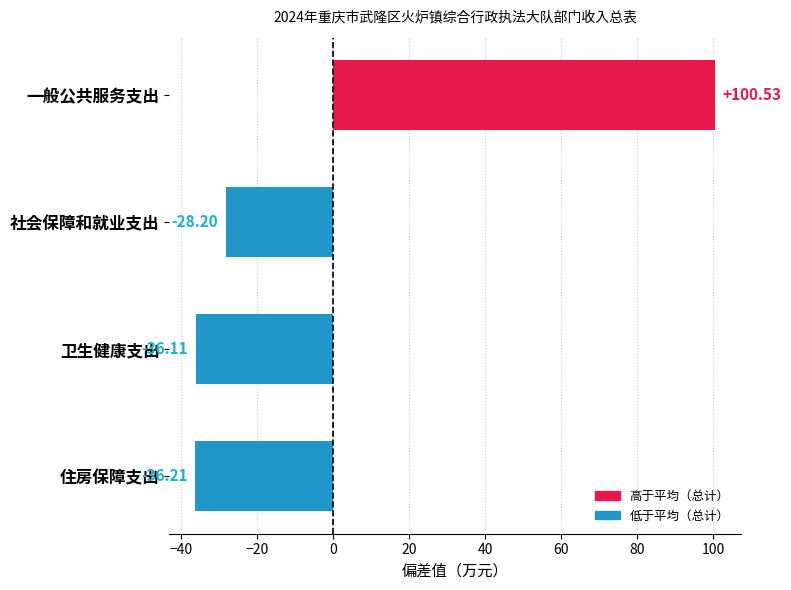

List the labels in order of value, largest first.

一般公共服务支出, 社会保障和就业支出, 卫生健康支出, 住房保障支出